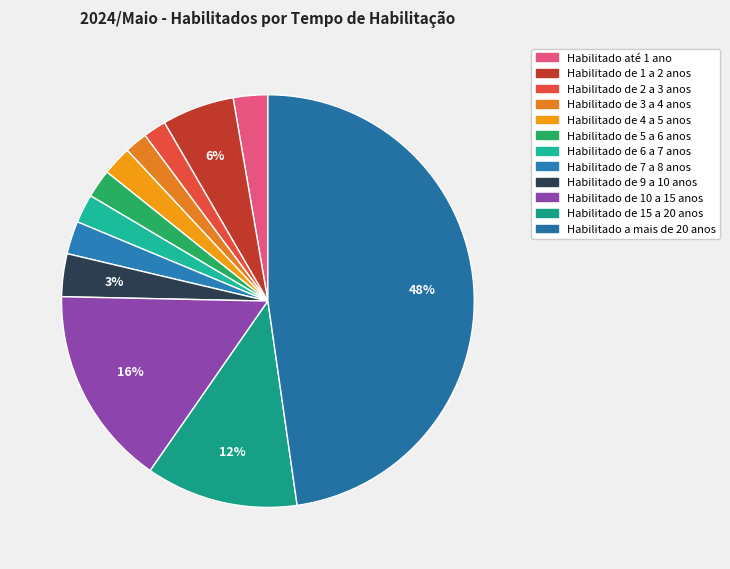

Which slice is the largest?

Habilitado a mais de 20 anos